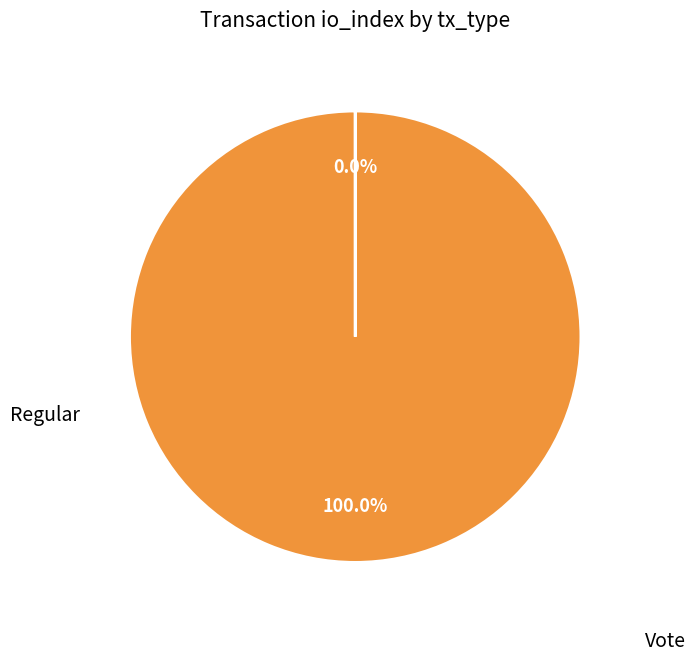

To the nearest percent, what is the difference between the largest and smallest slice percentages?

100%